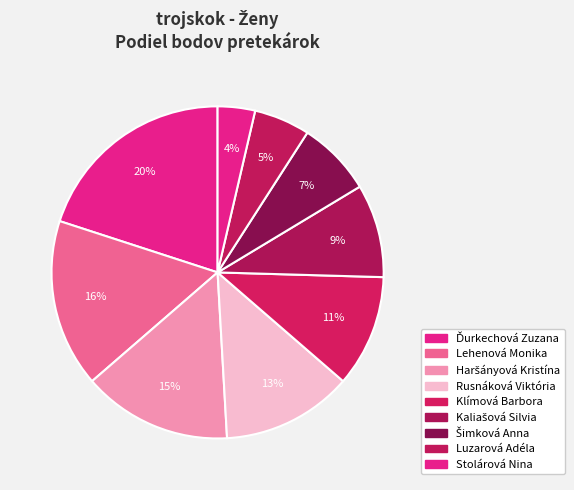

Which category has the smallest portion of the pie?

Stolárová Nina